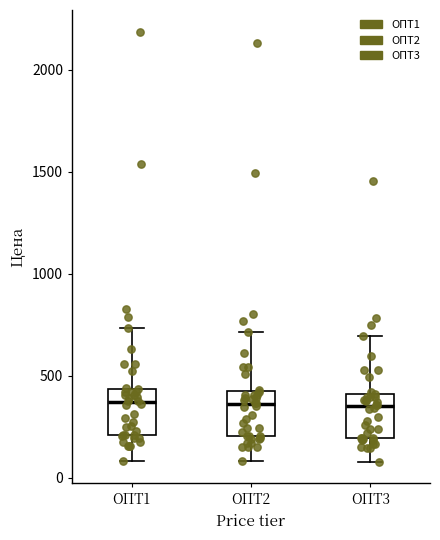

Reading left to right, transcribe this box plot: for each box, give where its median line is, the range the box spans, and where its two whiskers end, as read against the y-axis. The values are not printed on the chart, so give them approximately, as read against the axis.

ОПТ1: median 350, box 200 to 450, whiskers 100 to 750
ОПТ2: median 350, box 200 to 400, whiskers 100 to 700
ОПТ3: median 350, box 200 to 400, whiskers 100 to 700